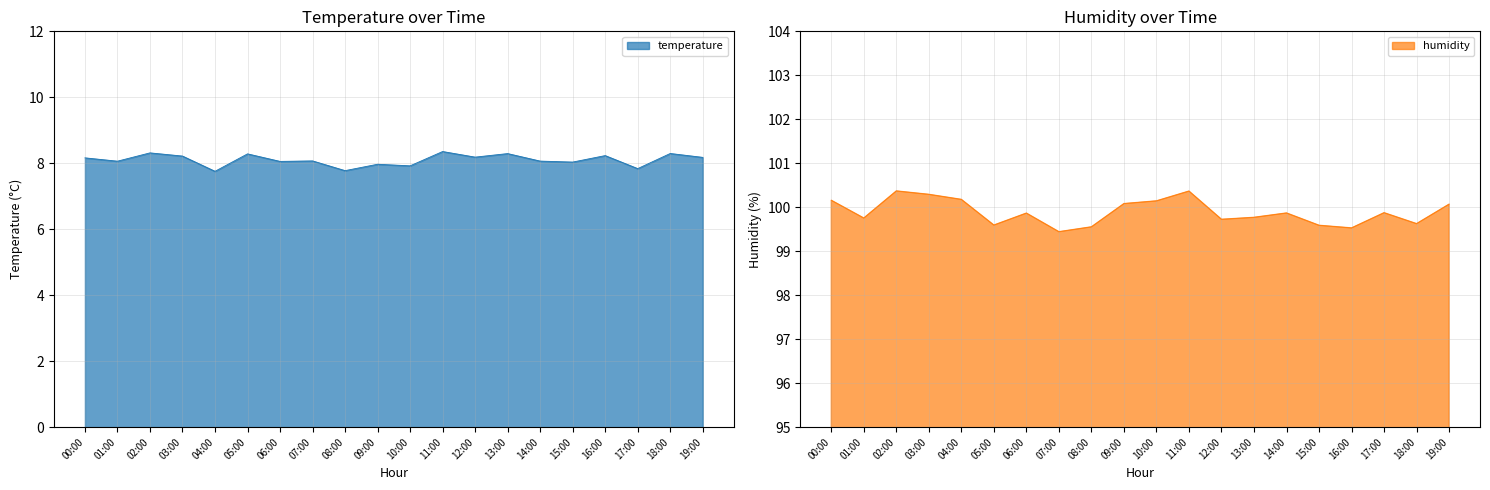

True or false: temperature has more than 1 interior local peaks.

True